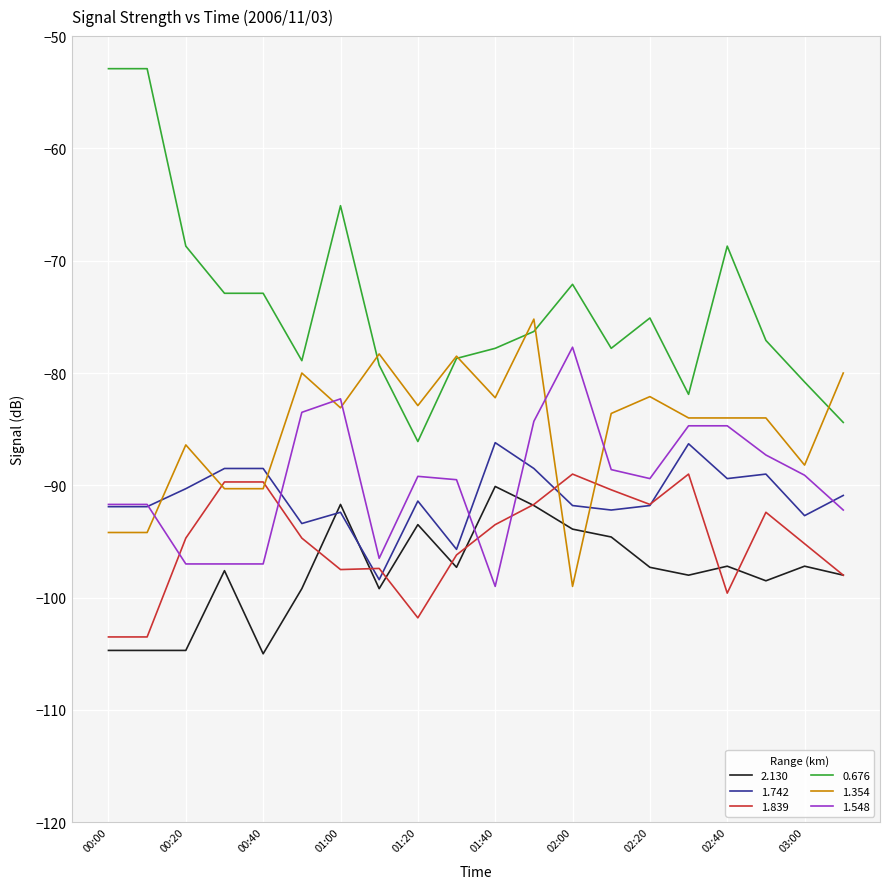

What is the difference between the maximum and minimum values in the 1.742 series?

12.2